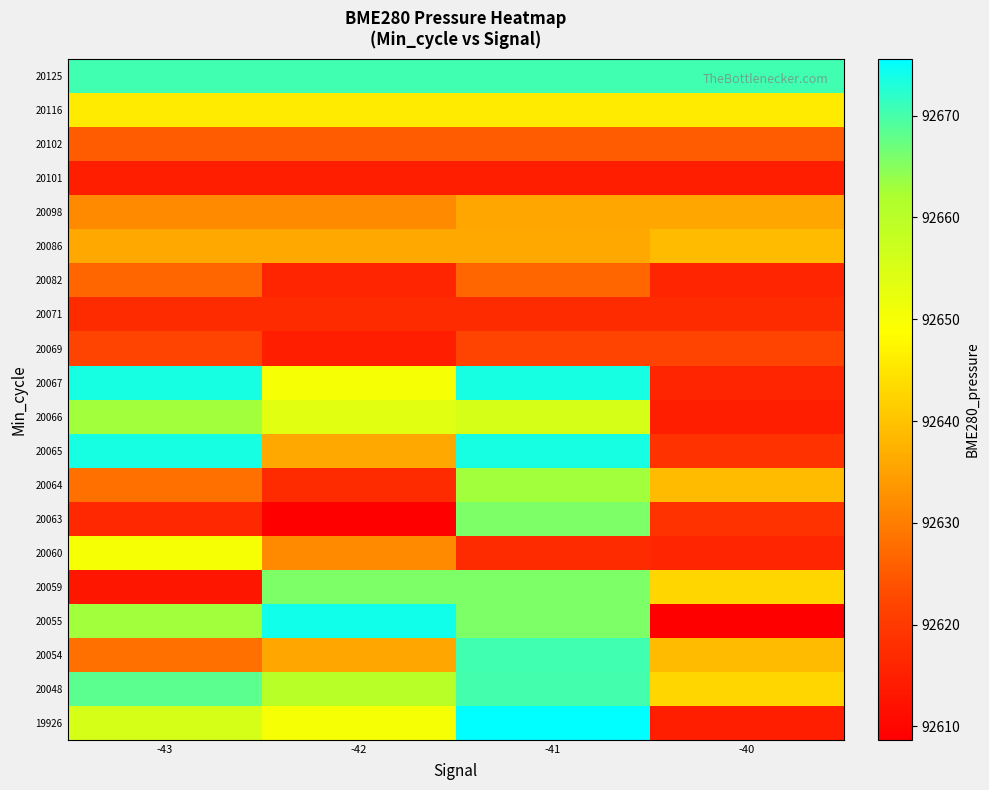

At which category is the sum across all series the highest?

-41